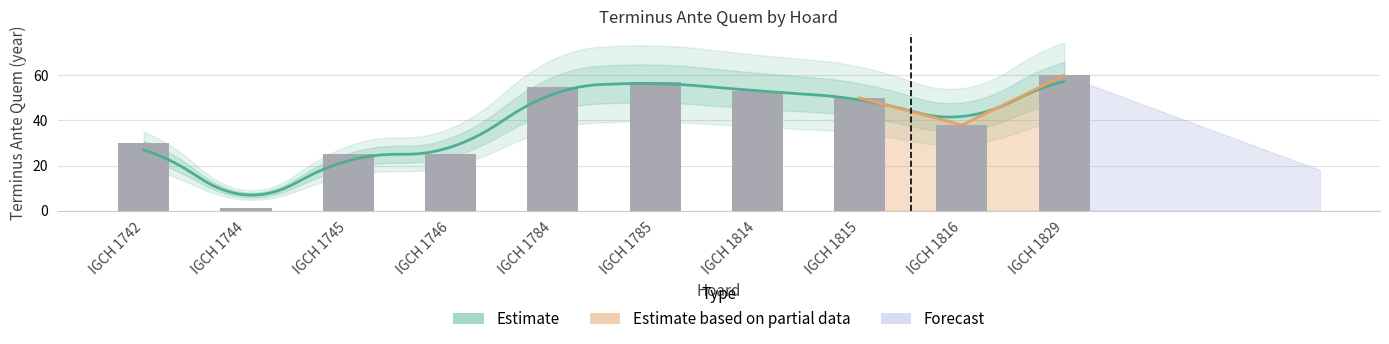

Reading left to right, extract all data points from this chart.

30	1	25	25	55	57	53	50	38	60